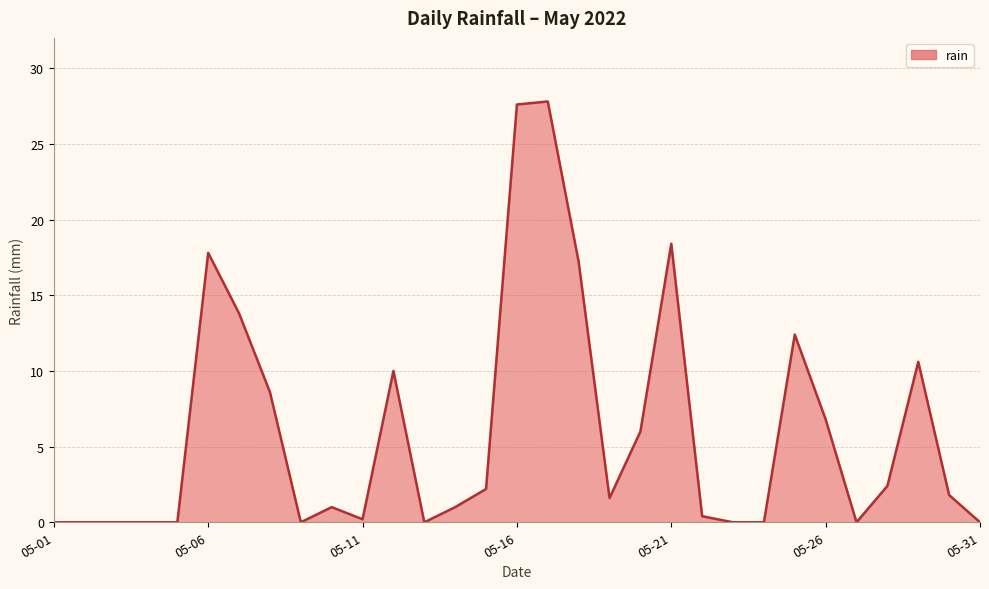

What is the greatest value displayed?

27.8